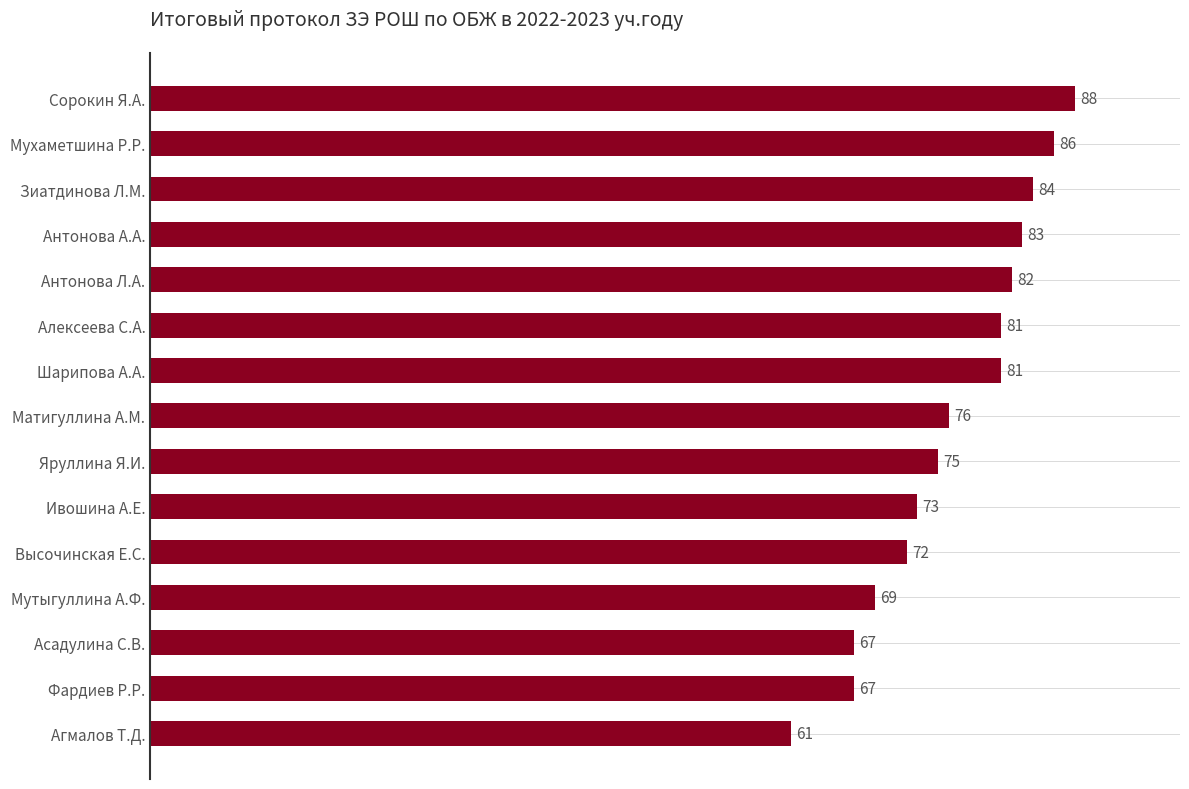

What is the minimum value shown in the chart?

61